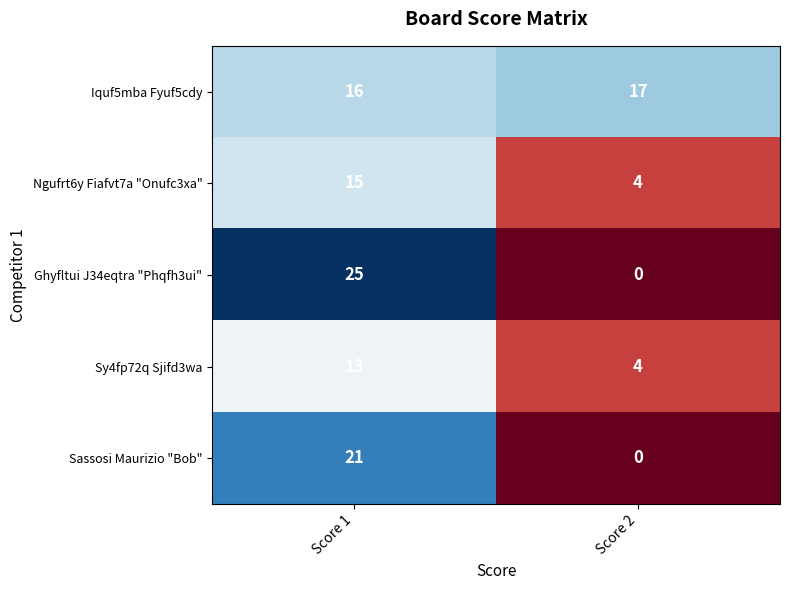

How many distinct data groups are displayed?

5